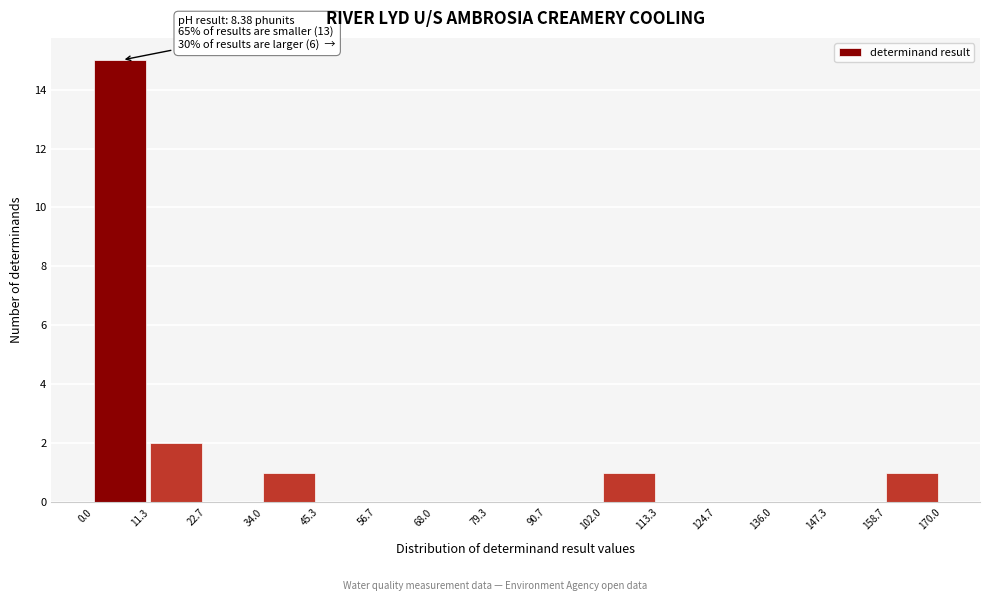

Over which range of the x-axis is the bar tallest?

0.0 to 11.3